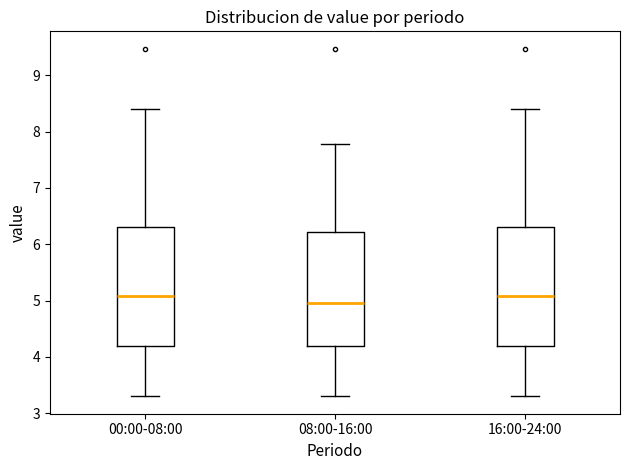

Reading left to right, read every box against the y-axis: the position of its median line, the range the box covers, and the ends of its whiskers. The values are not printed on the chart, so give them approximately, as read against the axis.

00:00-08:00: median 5.1, box 4.2 to 6.3, whiskers 3.3 to 8.4
08:00-16:00: median 5.0, box 4.2 to 6.2, whiskers 3.3 to 7.8
16:00-24:00: median 5.1, box 4.2 to 6.3, whiskers 3.3 to 8.4